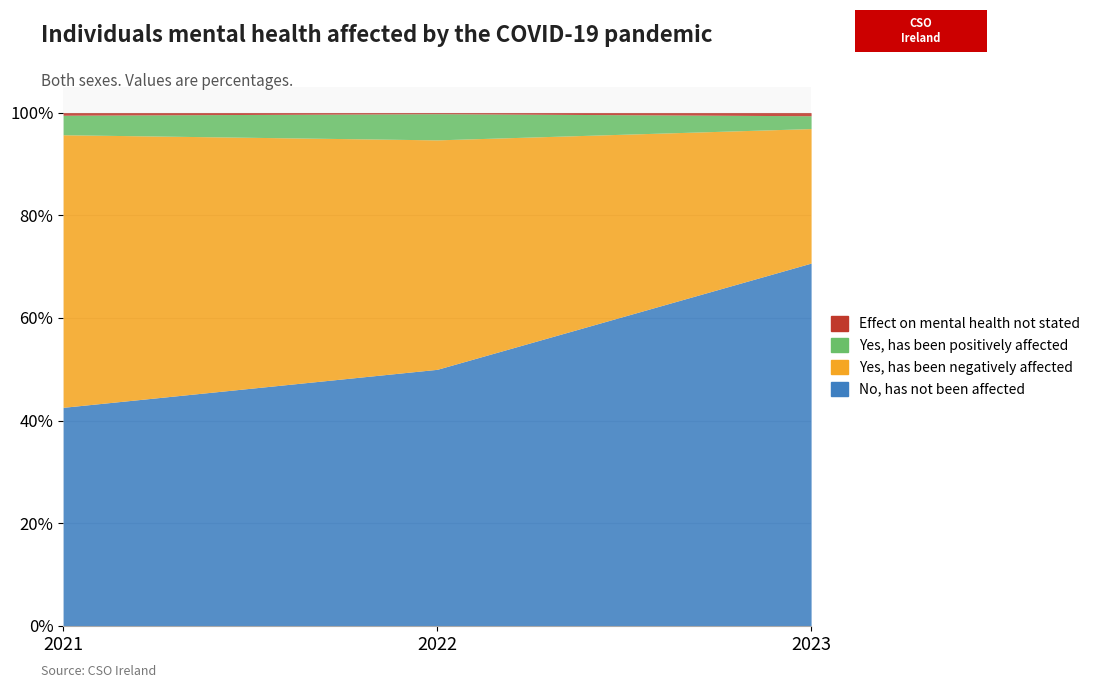

What is the value of the Effect on mental health not stated point at the 2nd from the left?

0.2